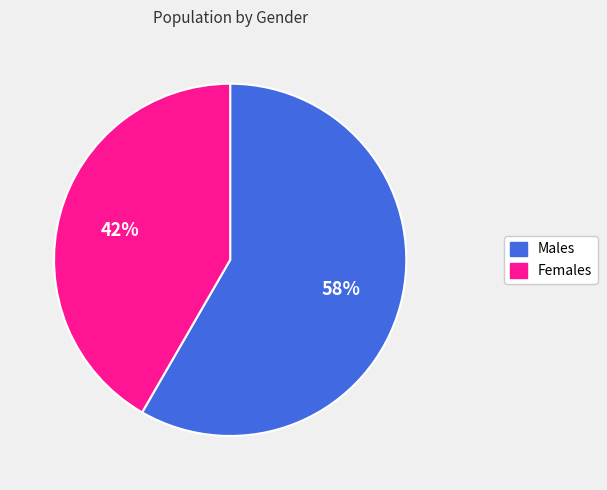

To the nearest percent, what is the average slice percentage?

50%